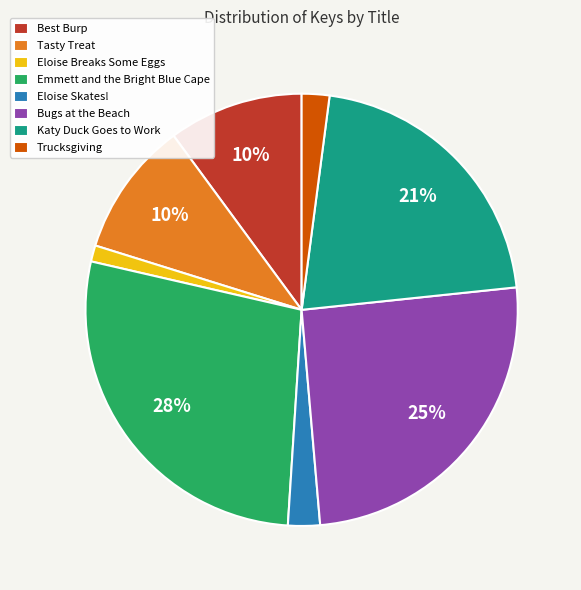

What percentage is the Eloise Skates! slice, to the nearest percent?

2%